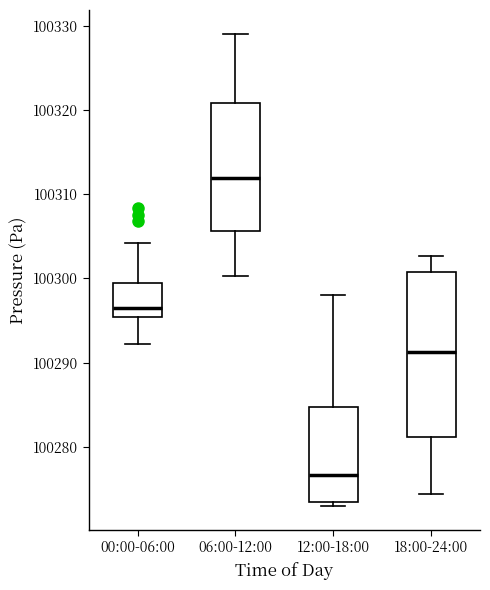

Reading left to right, read every box against the y-axis: the position of its median line, the range the box covers, and the ends of its whiskers. The values are not printed on the chart, so give them approximately, as read against the axis.

00:00-06:00: median 100296, box 100295 to 100299, whiskers 100292 to 100304
06:00-12:00: median 100312, box 100306 to 100321, whiskers 100300 to 100329
12:00-18:00: median 100277, box 100273 to 100285, whiskers 100273 (just below the box's lower edge) to 100298
18:00-24:00: median 100291, box 100281 to 100301, whiskers 100274 to 100303